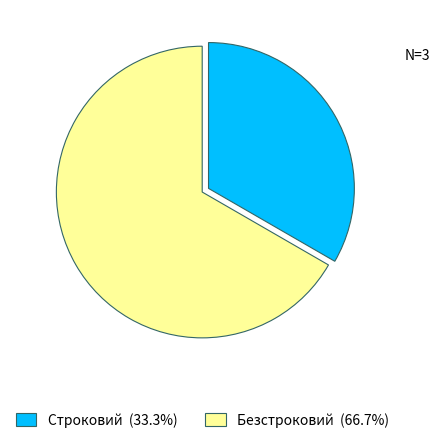

How many segments does this pie chart have?

2